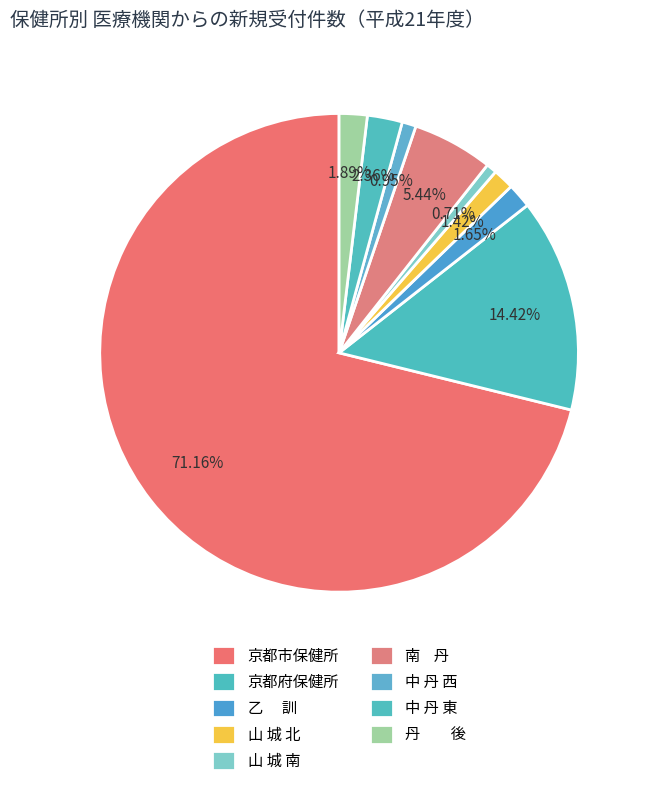

Is the sum of 京都市保健所 and 山 城 南 greater than half?

Yes